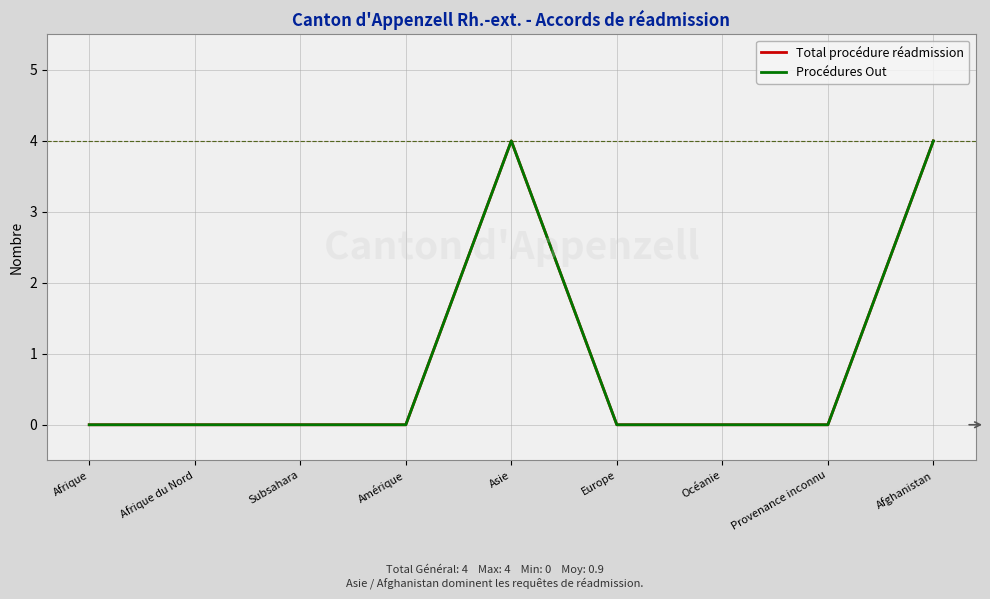

What is the label of the 7th point from the right?

Subsahara